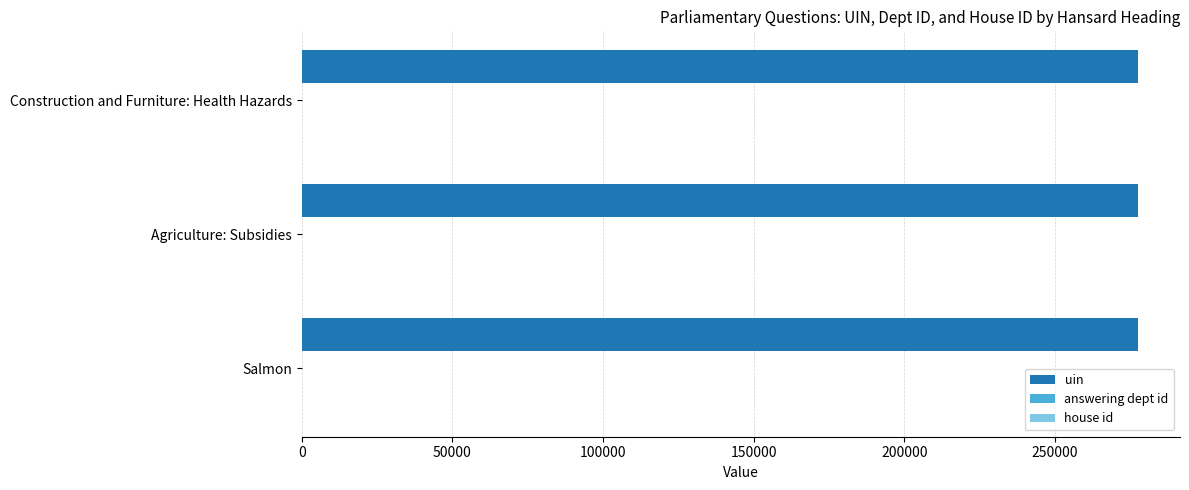

True or false: uin has a value of 388104 at Construction and Furniture: Health Hazards.

False